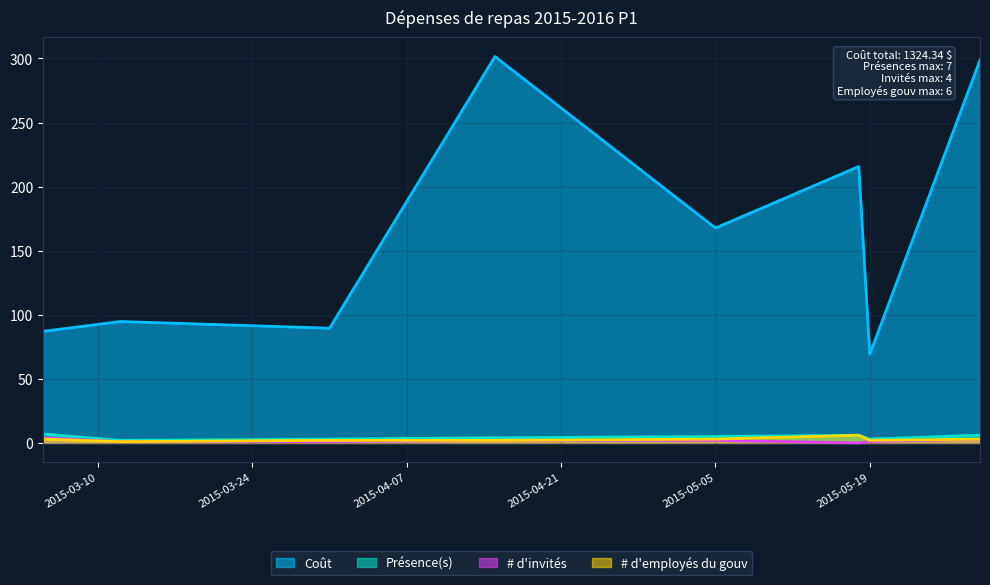

What are all the series names shown in the legend?

Coût, Présence(s), # d'invités, # d'employés du gouv